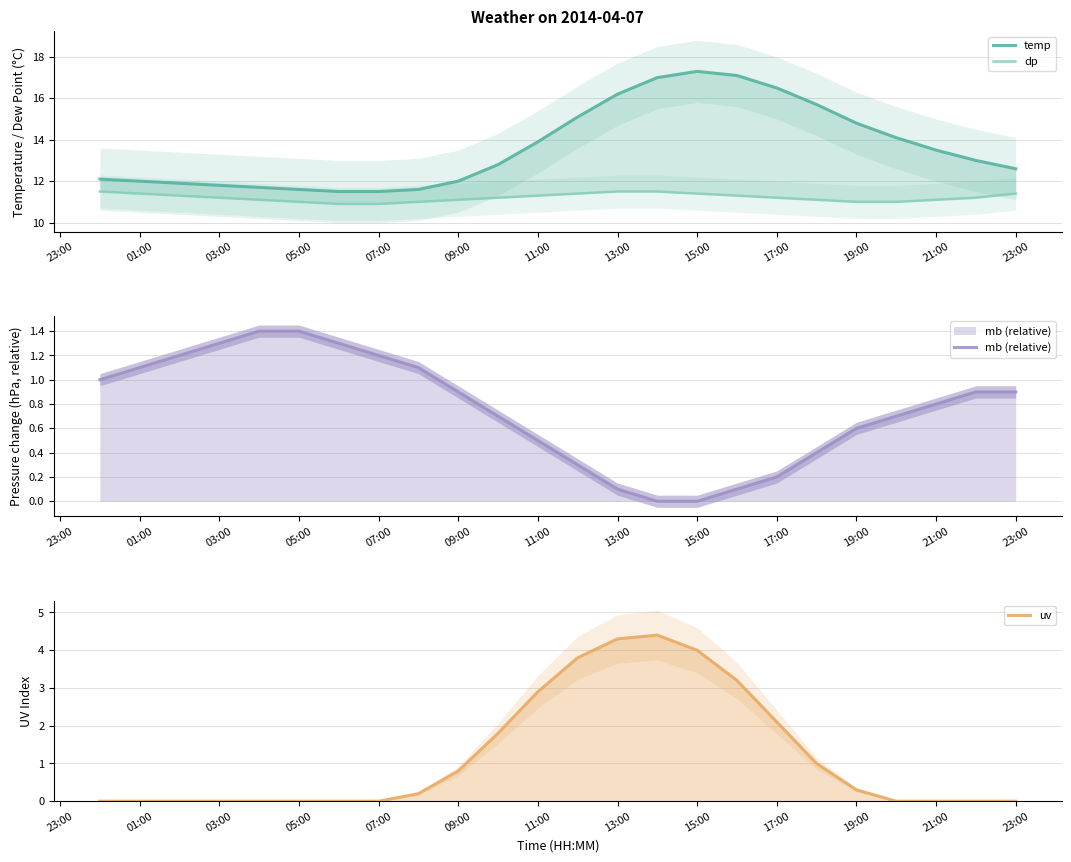

True or false: temp and mb (relative) intersect in this chart.

False